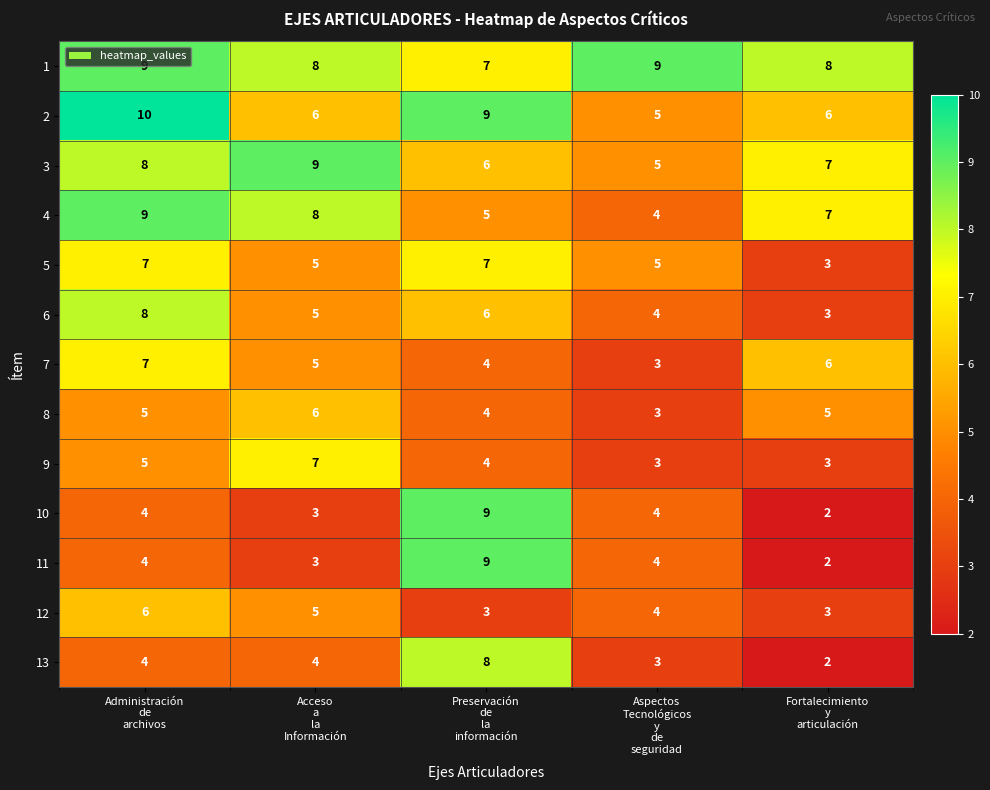

What is the maximum value for 10?

9